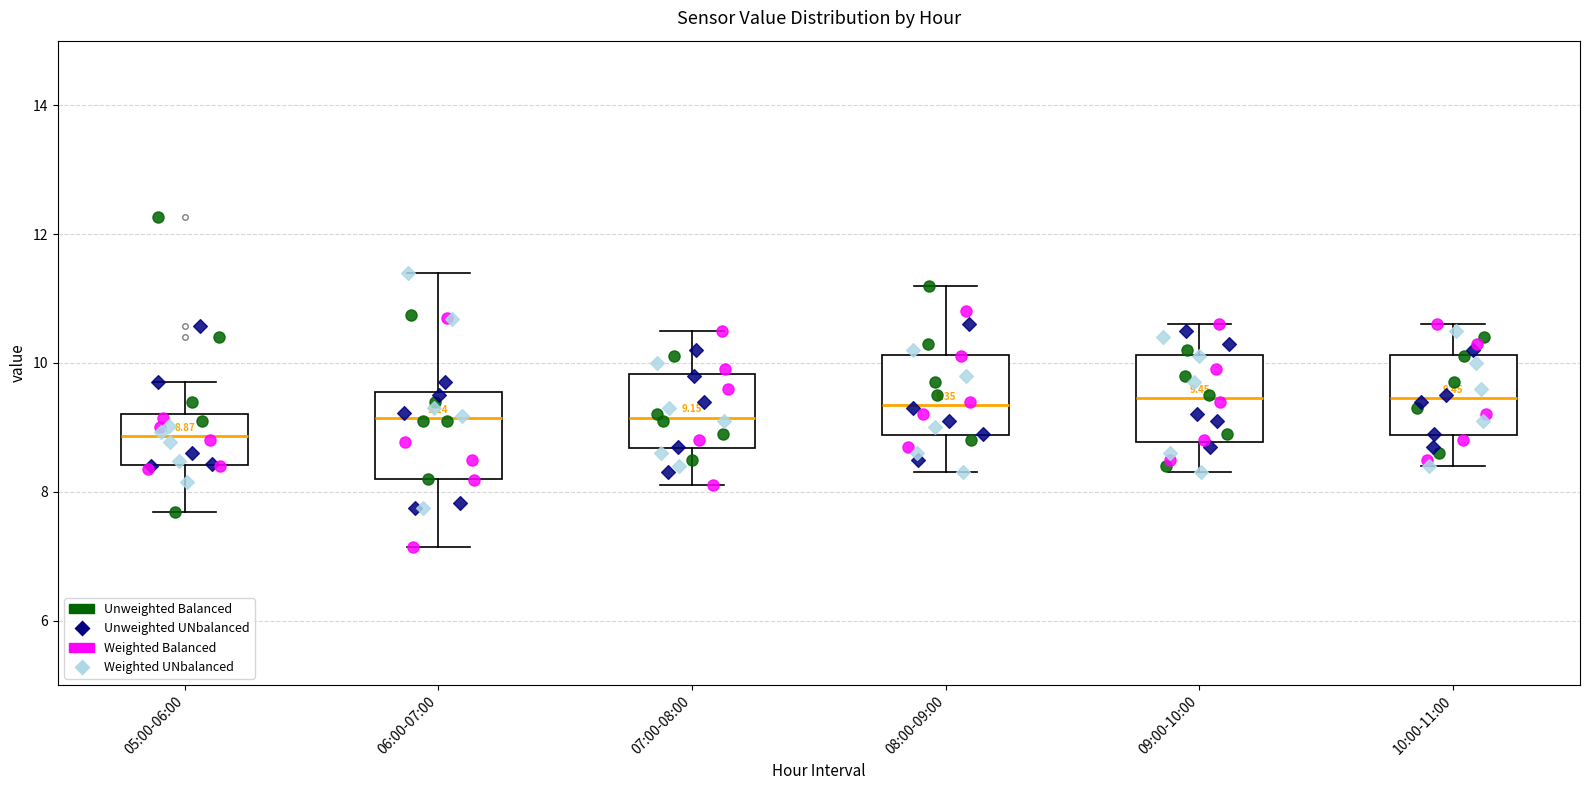

Which box has the lowest median line?

05:00-06:00